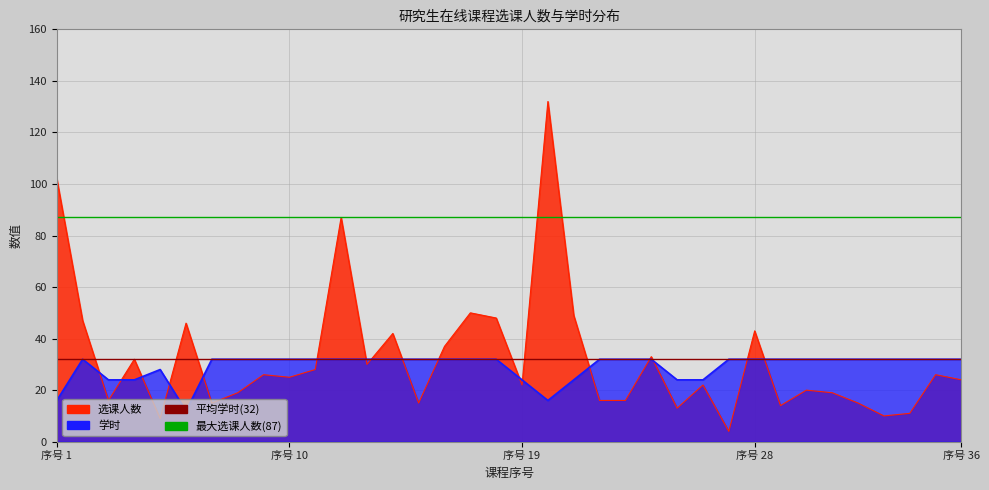

What is the sum of the 选课人数 values at 2 and 4?

79